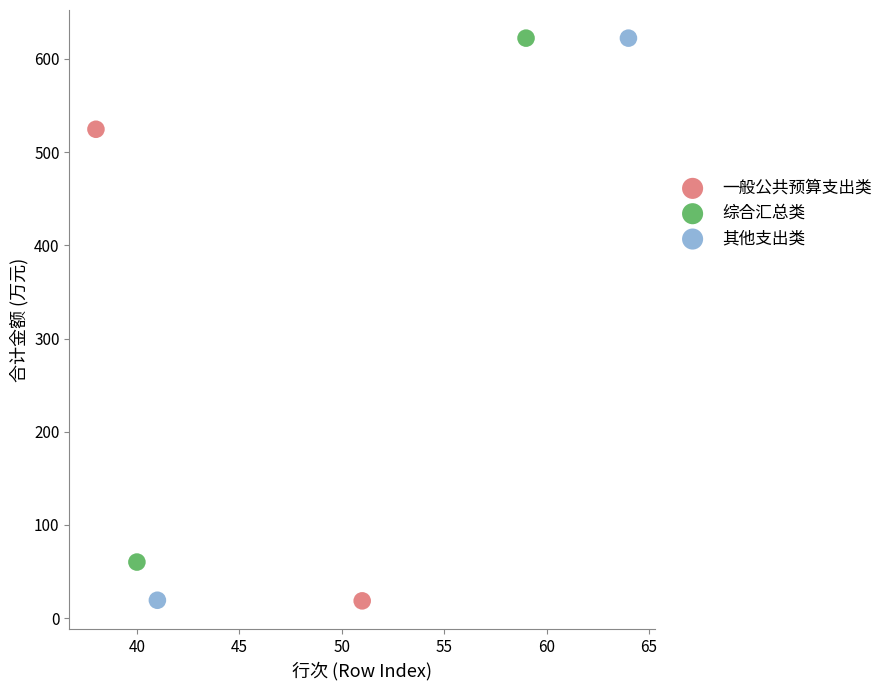

Which series has the largest Y range (max minus min)?

其他支出类